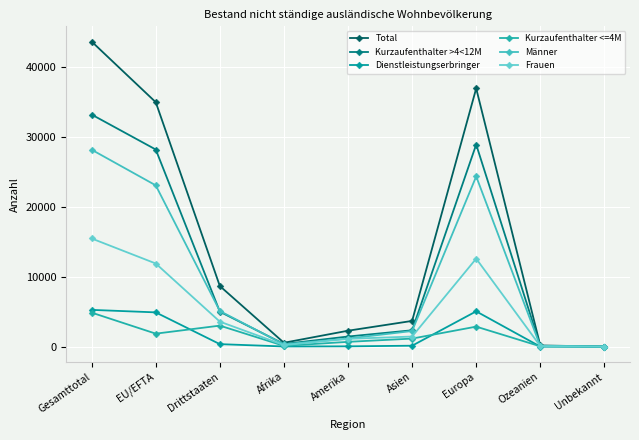

What are all the series names shown in the legend?

Total, Kurzaufenthalter >4<12M, Dienstleistungserbringer, Kurzaufenthalter <=4M, Männer, Frauen